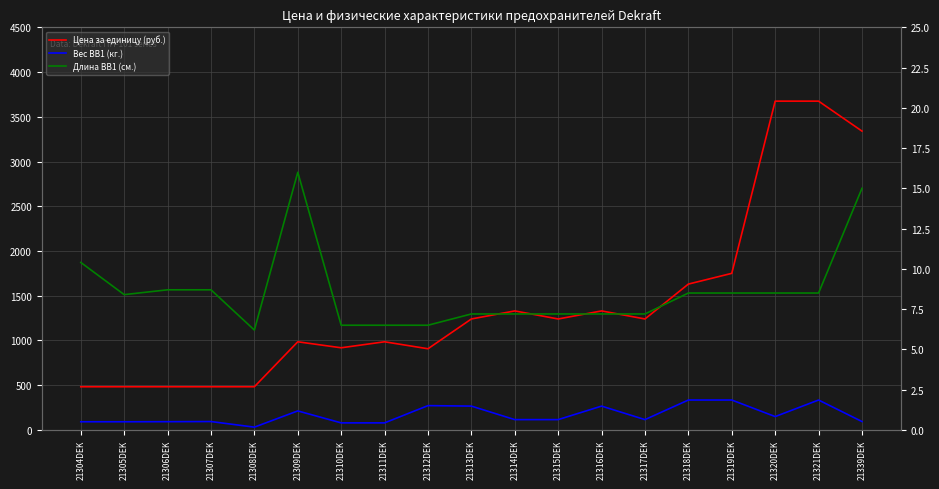

What is the difference between the Вес BB1 (кг.) values at 21318DEK and 21315DEK?

1.2